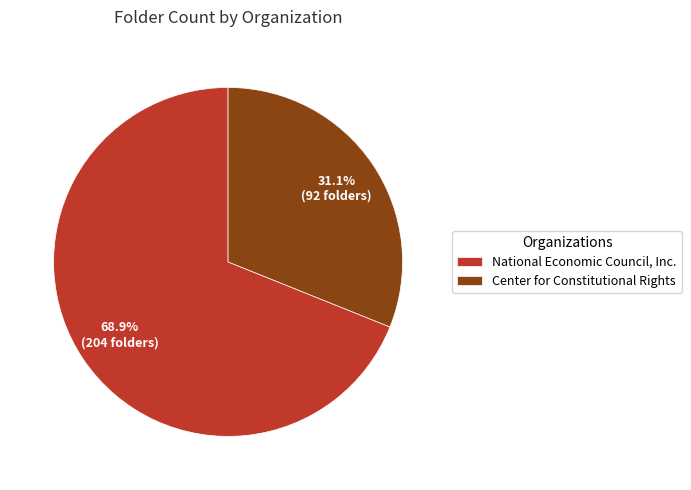

The National Economic Council, Inc. slice represents 69% of the pie. True or false?

True